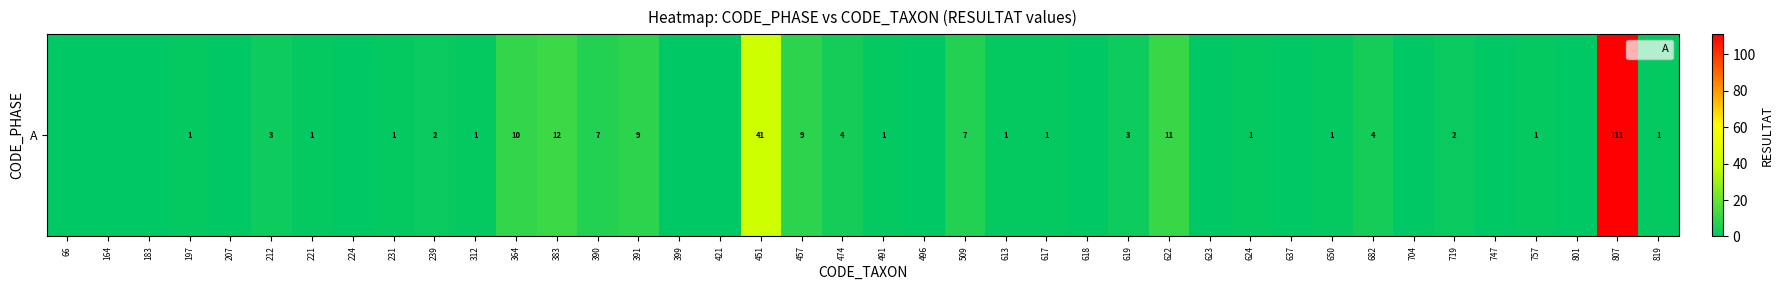

The value at 807 is 45. True or false?

False